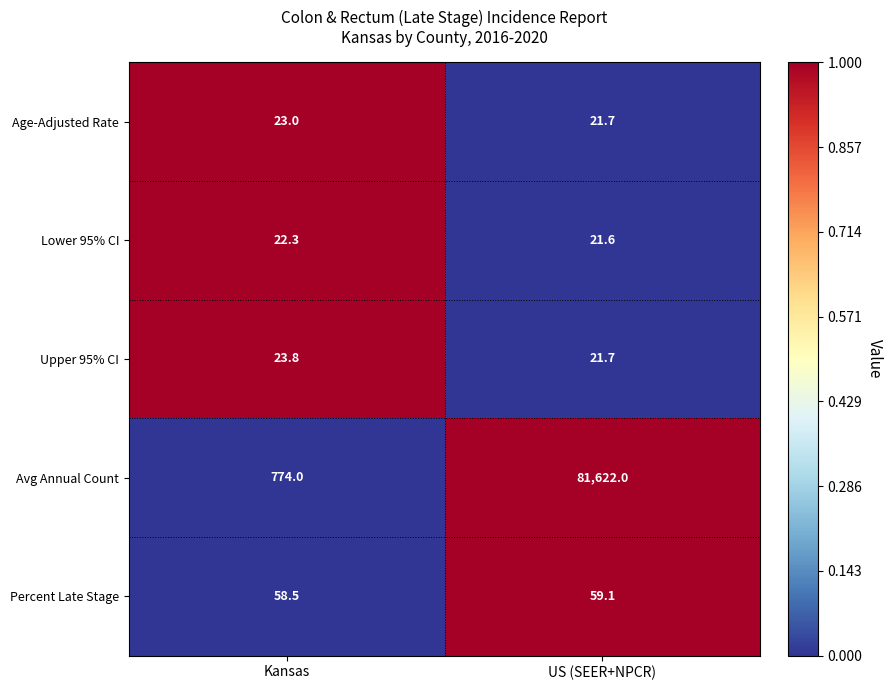

How many series are shown in this chart?

5